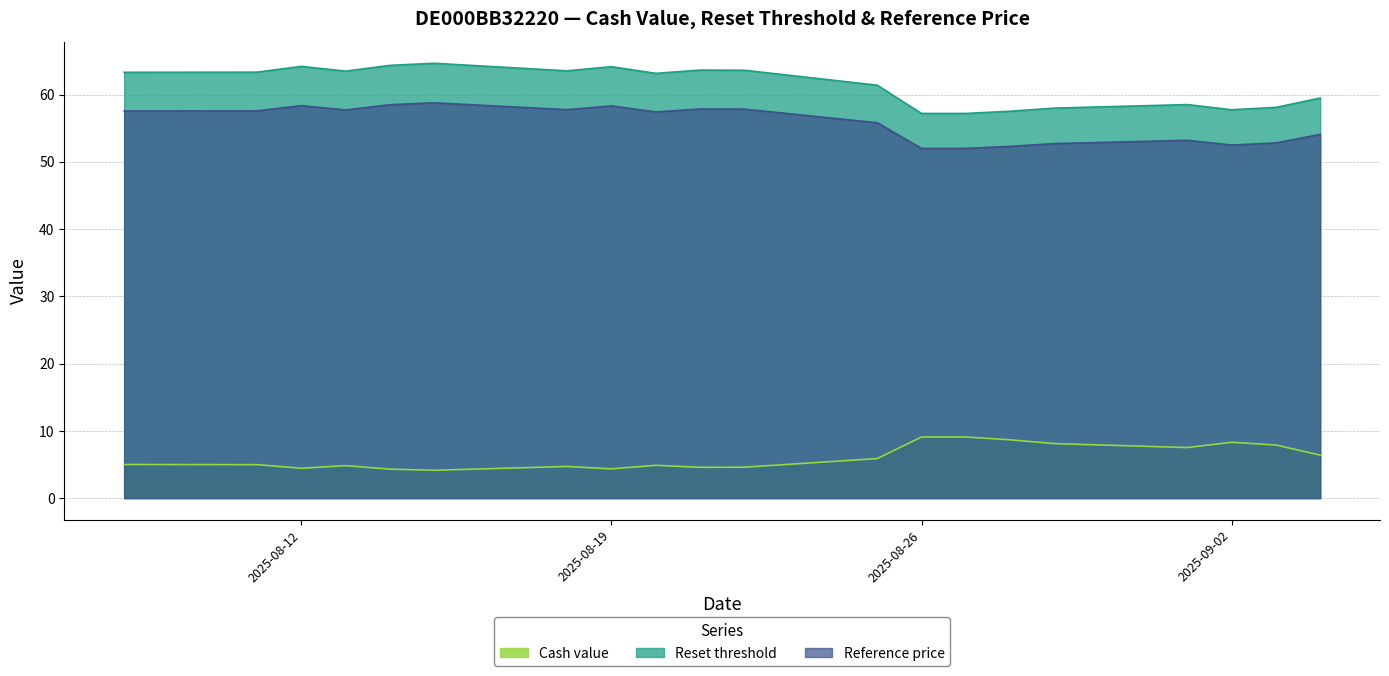

At which label does Reset threshold first exceed 63?

2025-08-08